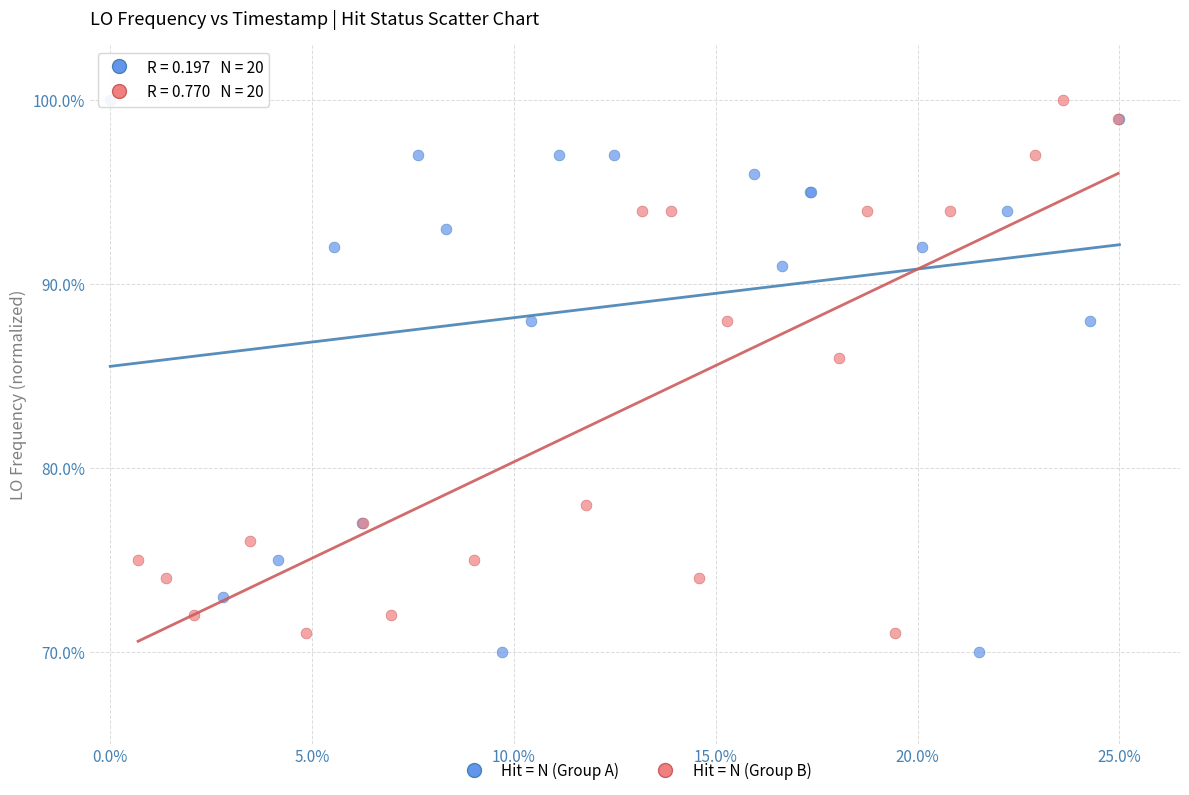

Which series reaches the minimum Y coordinate?

Hit = N (Group A)